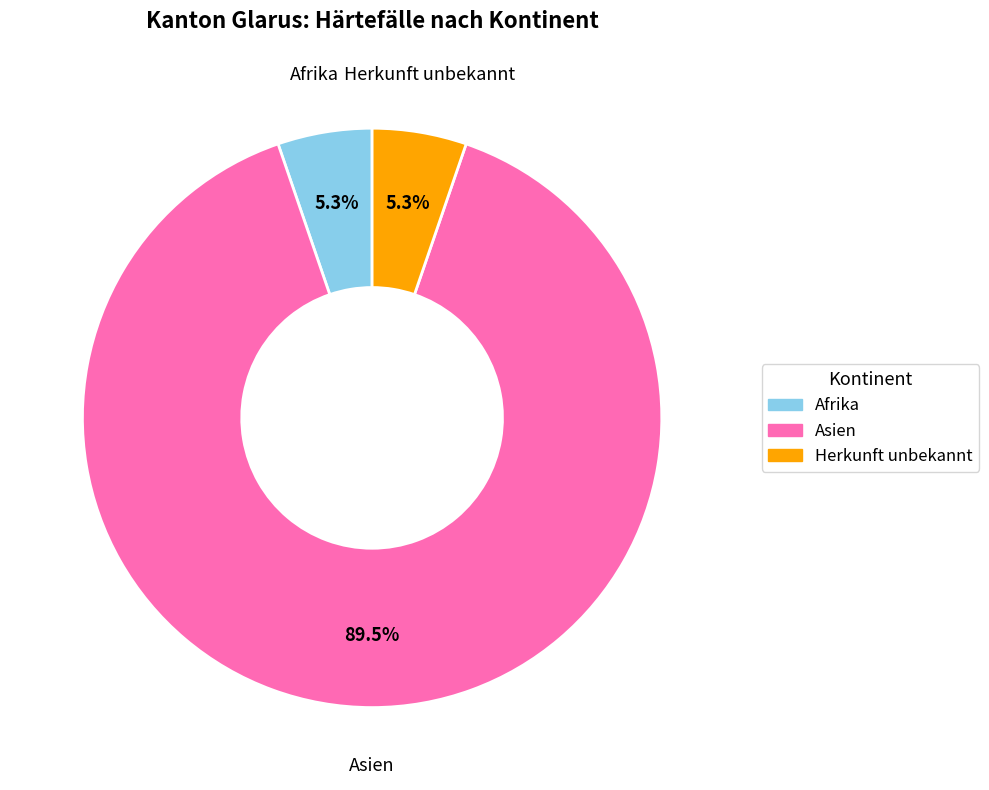

Approximately how many times larger is the value at Afrika compared to Herkunft unbekannt?

1.0